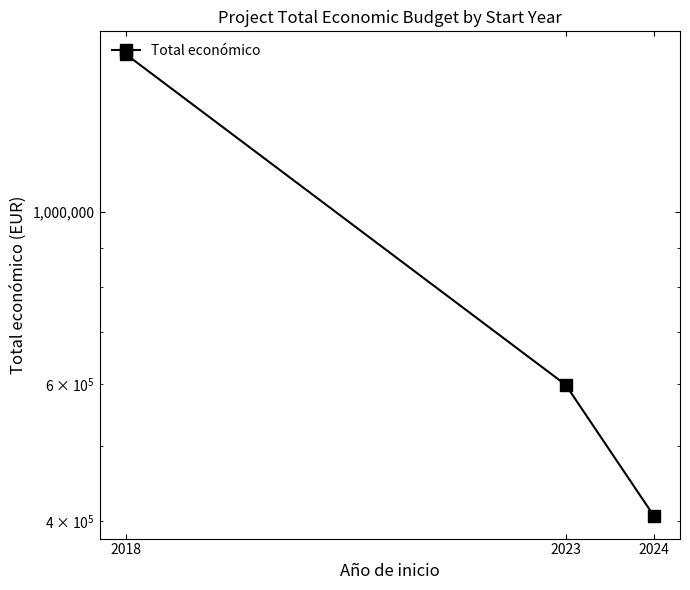

Reading left to right, what are all the values shown in this chart?

1597786.0	598909.0	406270.5